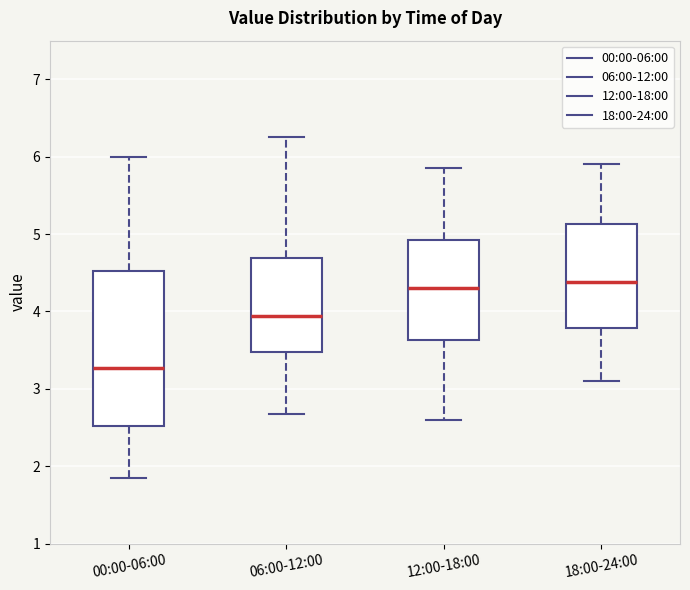

Reading left to right, transcribe this box plot: for each box, give where its median line is, the range the box spans, and where its two whiskers end, as read against the y-axis. The values are not printed on the chart, so give them approximately, as read against the axis.

00:00-06:00: median 3.3, box 2.5 to 4.5, whiskers 1.9 to 6.0
06:00-12:00: median 3.9, box 3.5 to 4.7, whiskers 2.7 to 6.3
12:00-18:00: median 4.3, box 3.6 to 4.9, whiskers 2.6 to 5.9
18:00-24:00: median 4.4, box 3.8 to 5.1, whiskers 3.1 to 5.9